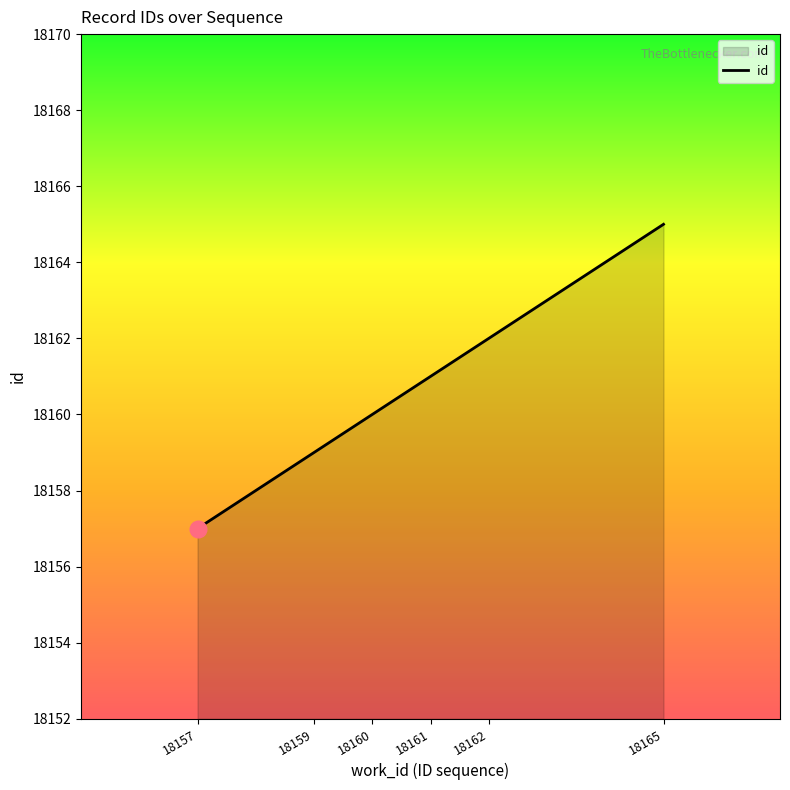

What is the difference between the maximum and minimum values?

8